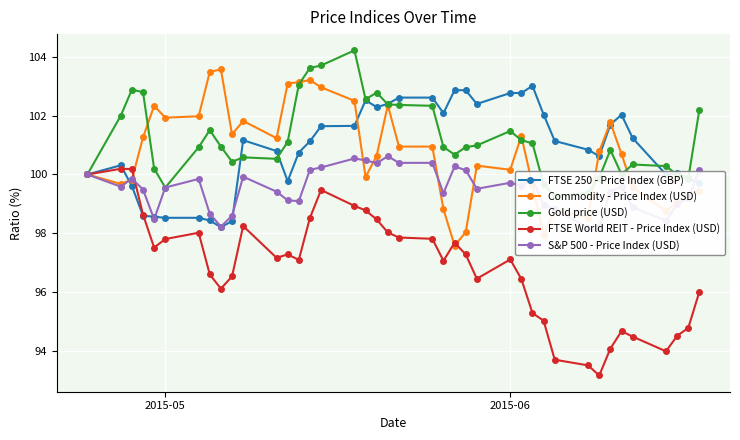

What is the minimum value for FTSE World REIT - Price Index (USD)?

93.2